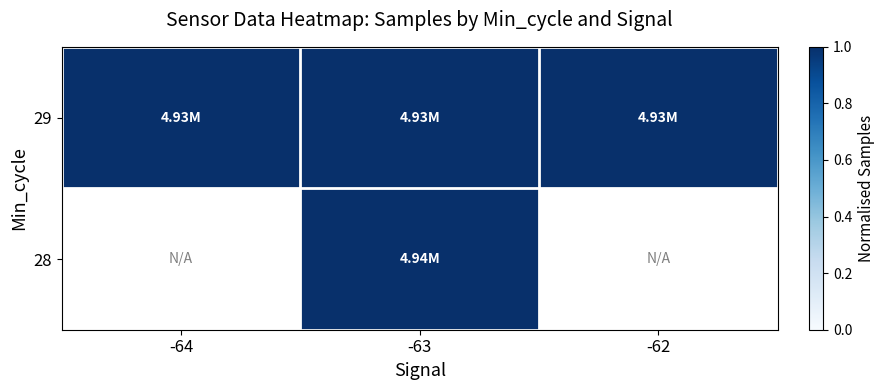

What is the highest value of the 29 series?

1.0